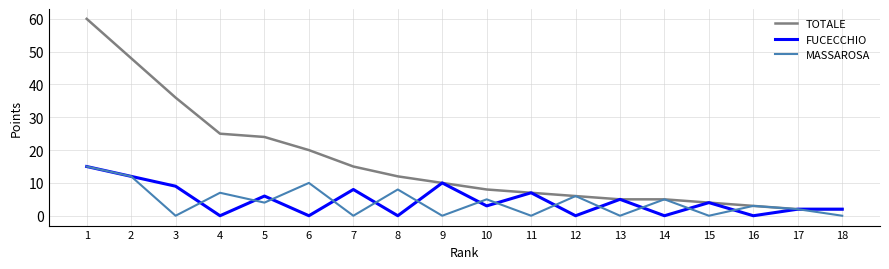

True or false: MASSAROSA and FUCECCHIO intersect in this chart.

True